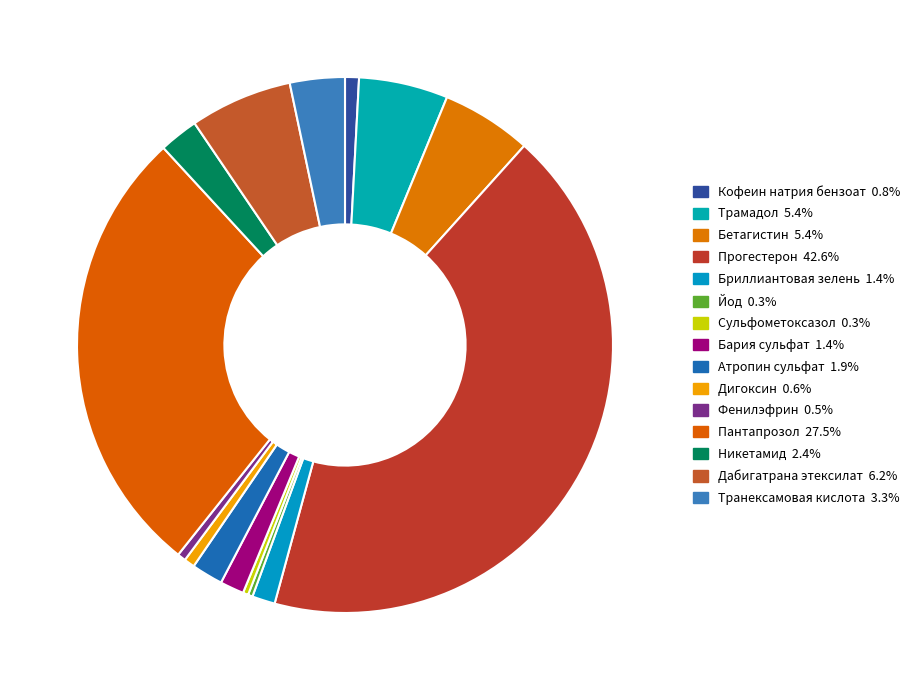

Is there any slice that represents more than half of the pie?

No